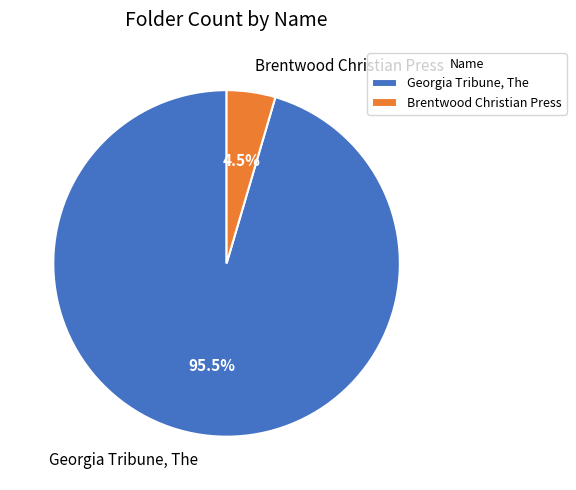

Does Brentwood Christian Press account for over 50% of the chart?

No